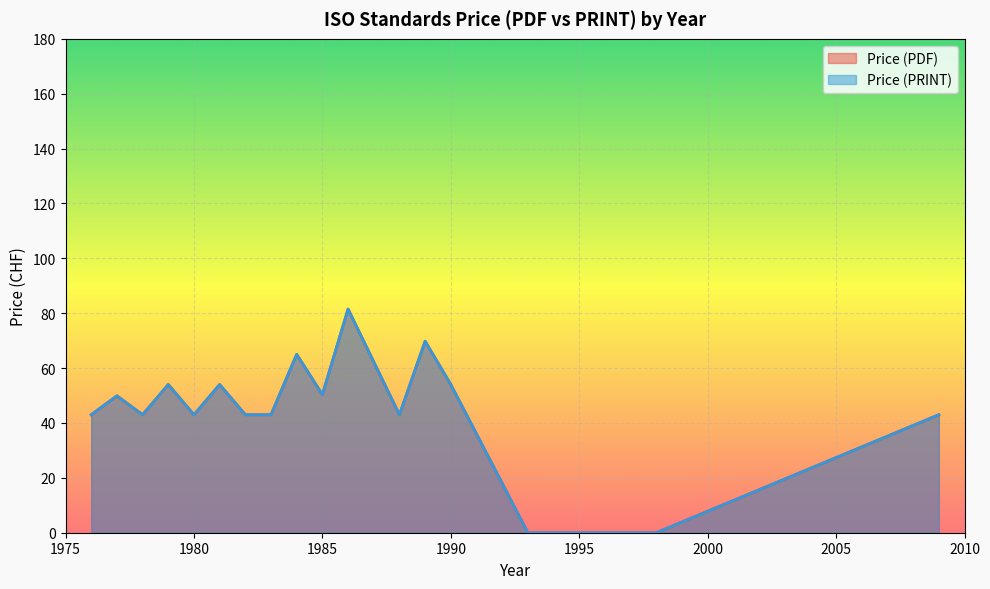

How many lines are shown in the chart?

2